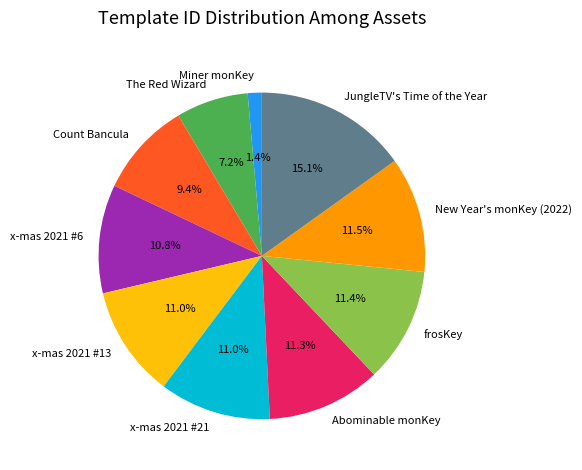

Count the number of slices in the pie.

10